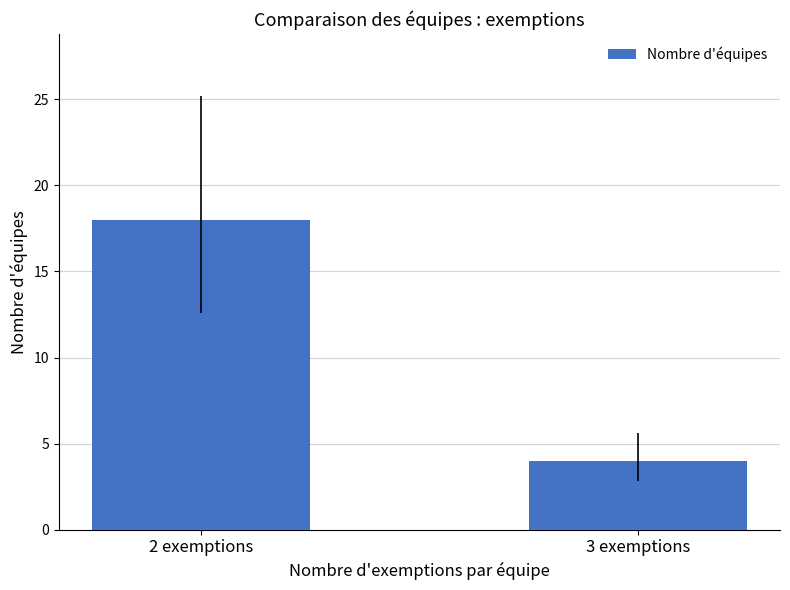

How many bars are there in total?

2